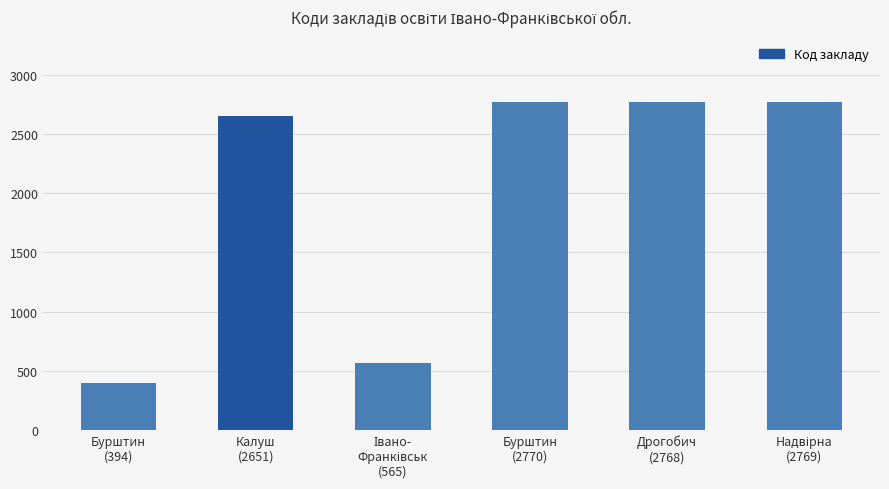

What is the ratio of the value at Бурштин
(394) to the value at Дрогобич
(2768)?

0.1